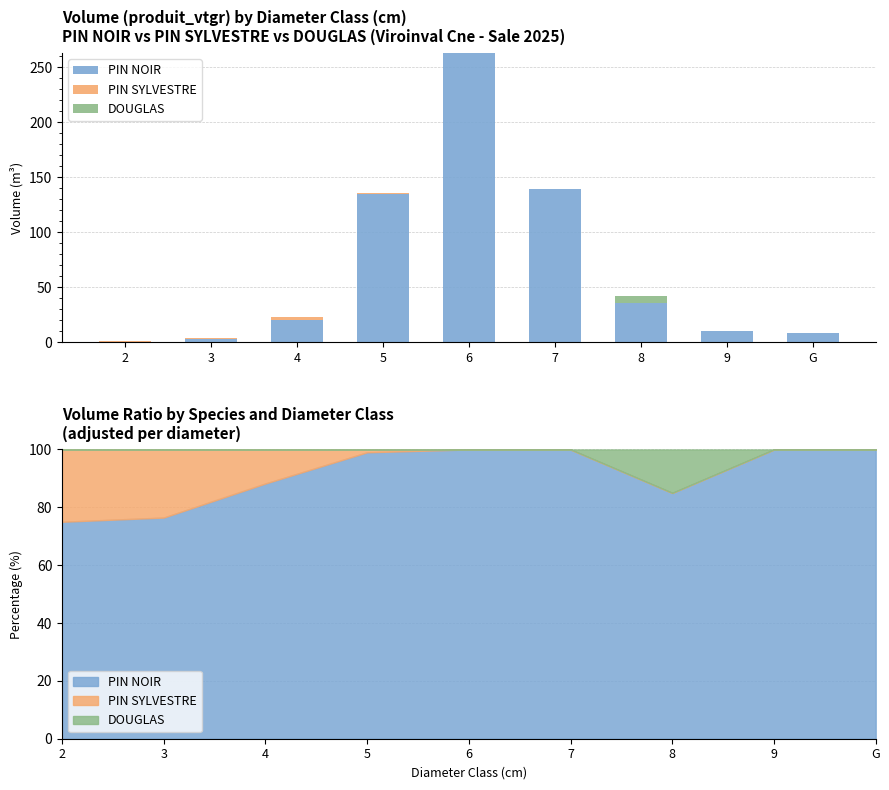

Between 6 and 8, which series saw the biggest shift?

PIN NOIR